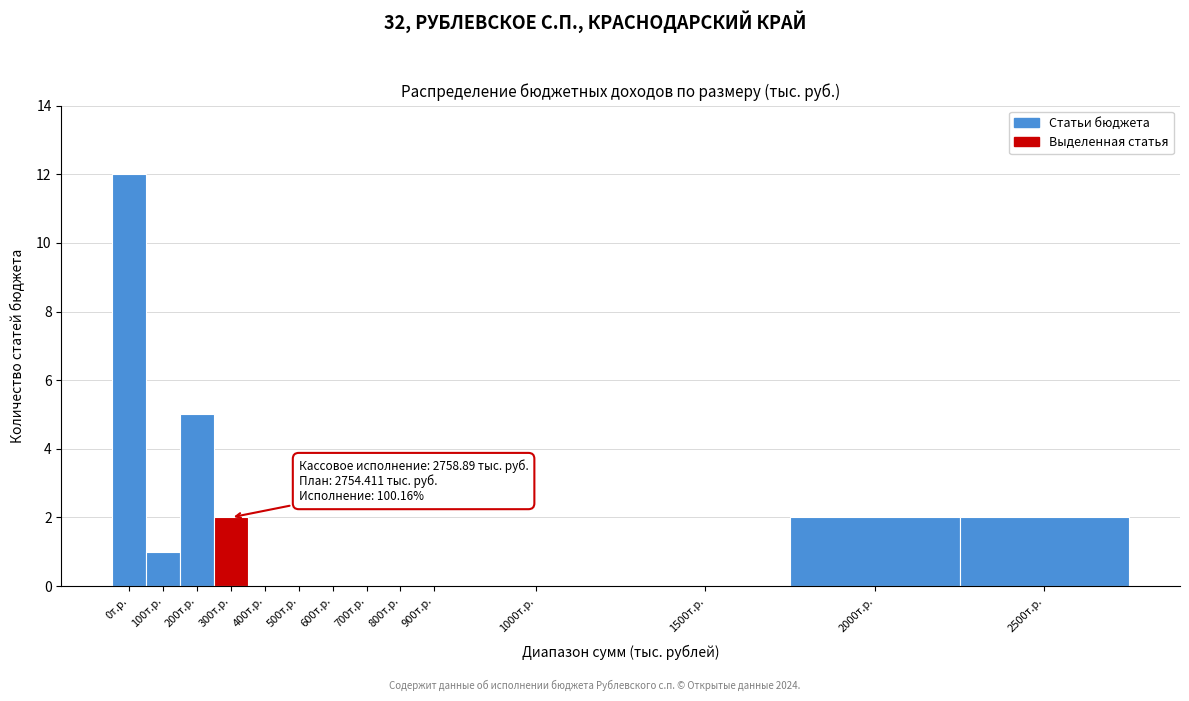

Reading left to right, extract all data points from this chart.

0т.р.=12	100т.р.=1	200т.р.=5	300т.р.=2	400т.р.=0	500т.р.=0	600т.р.=0	700т.р.=0	800т.р.=0	900т.р.=0	1000т.р.=0	1500т.р.=0	2000т.р.=2	2500т.р.=2